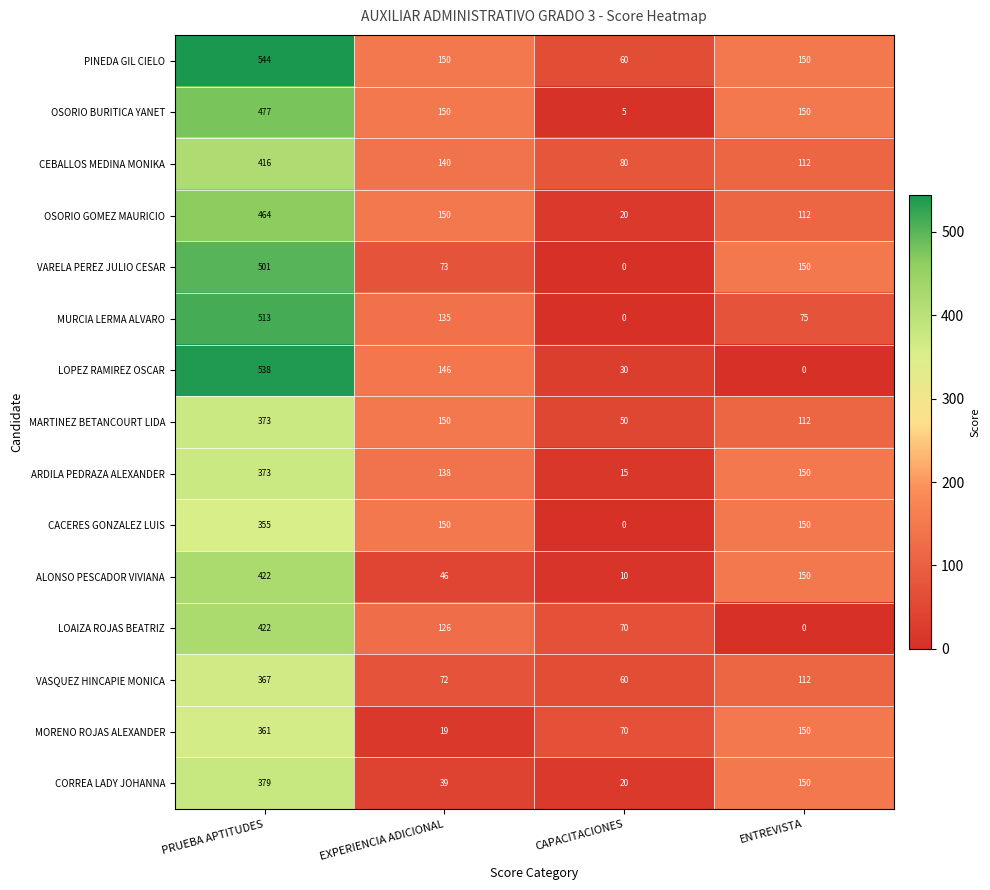

What is the maximum value shown in the chart?

544